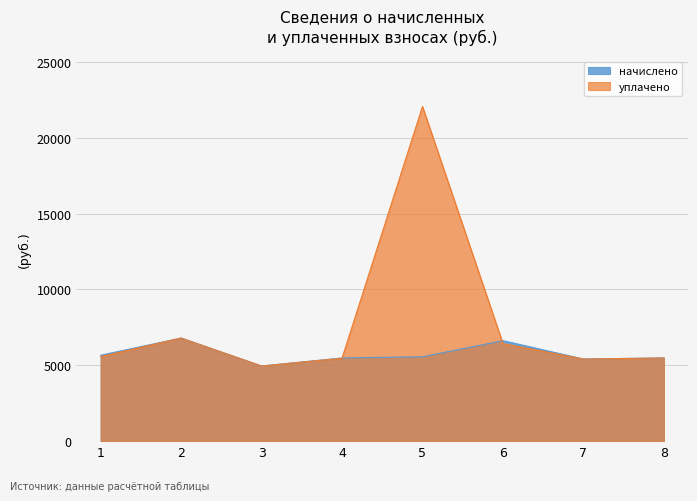

Reading right to left, list all the values displayed in this chart.

начислено: 8=5483.5	7=5414.4	6=6624.0	5=5564.2	4=5483.5	3=4953.6	2=6796.8	1=5664.0
уплачено: 8=5483.5	7=5414.4	6=6431.2	5=22061.7	4=5464.8	3=4953.6	2=6796.8	1=5574.4